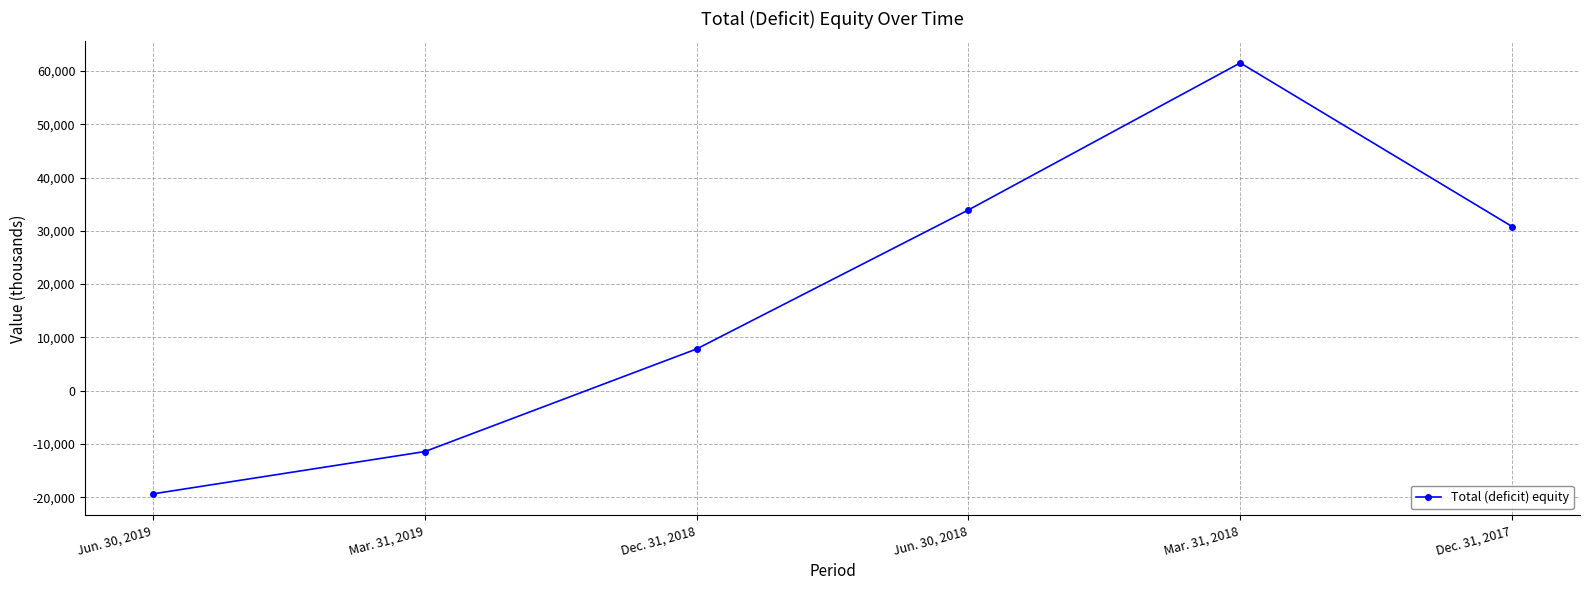

Which category has the lowest value across all series?

Jun. 30, 2019